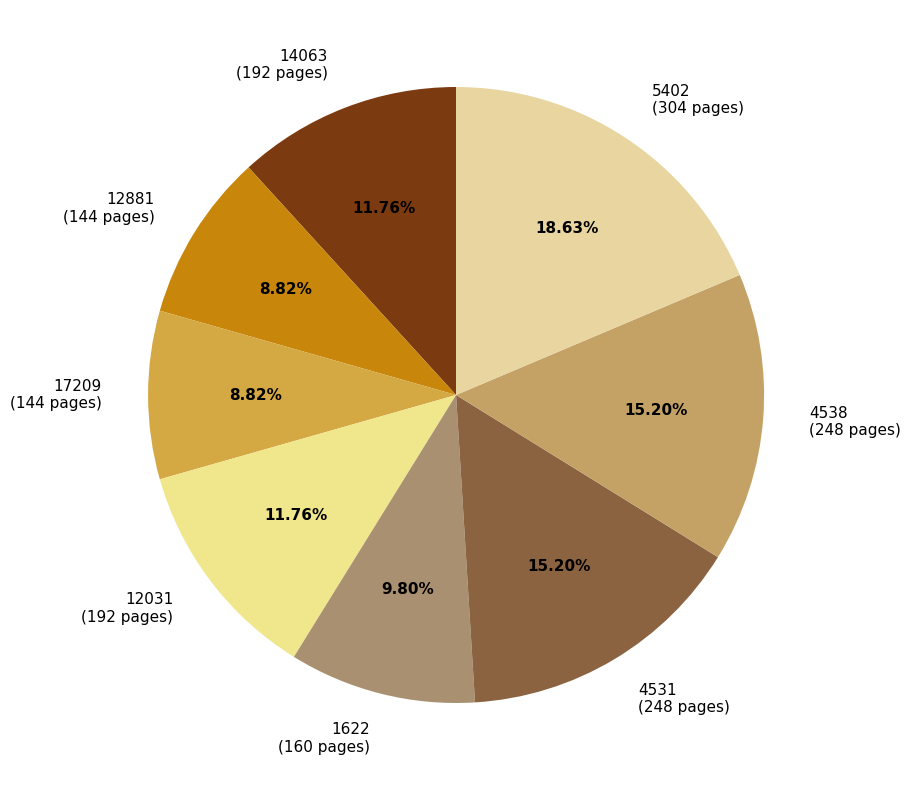

Combined, do 14063 and 5402 account for over 50%?

No